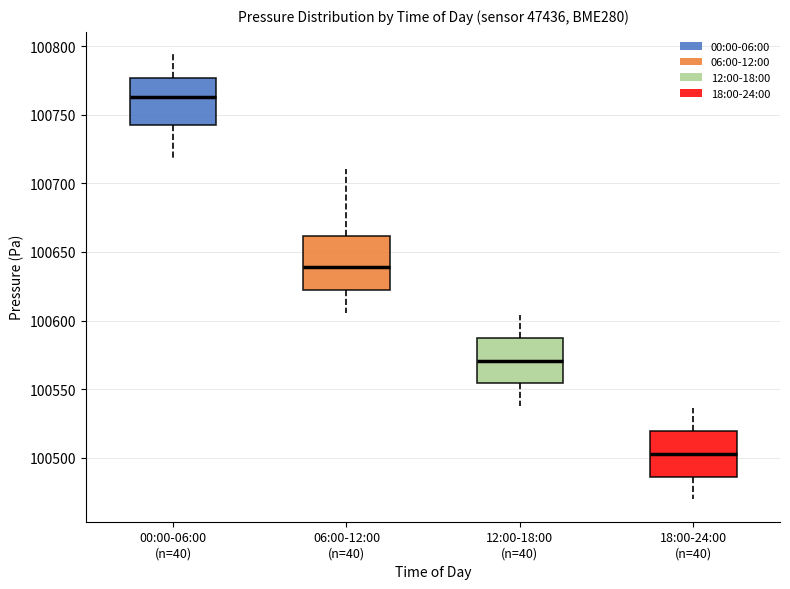

Reading left to right, read every box against the y-axis: the position of its median line, the range the box covers, and the ends of its whiskers. The values are not printed on the chart, so give them approximately, as read against the axis.

00:00-06:00 (n=40): median 100765, box 100740 to 100775, whiskers 100720 to 100795
06:00-12:00 (n=40): median 100640, box 100620 to 100660, whiskers 100605 to 100710
12:00-18:00 (n=40): median 100570, box 100555 to 100590, whiskers 100540 to 100605
18:00-24:00 (n=40): median 100505, box 100485 to 100520, whiskers 100470 to 100535